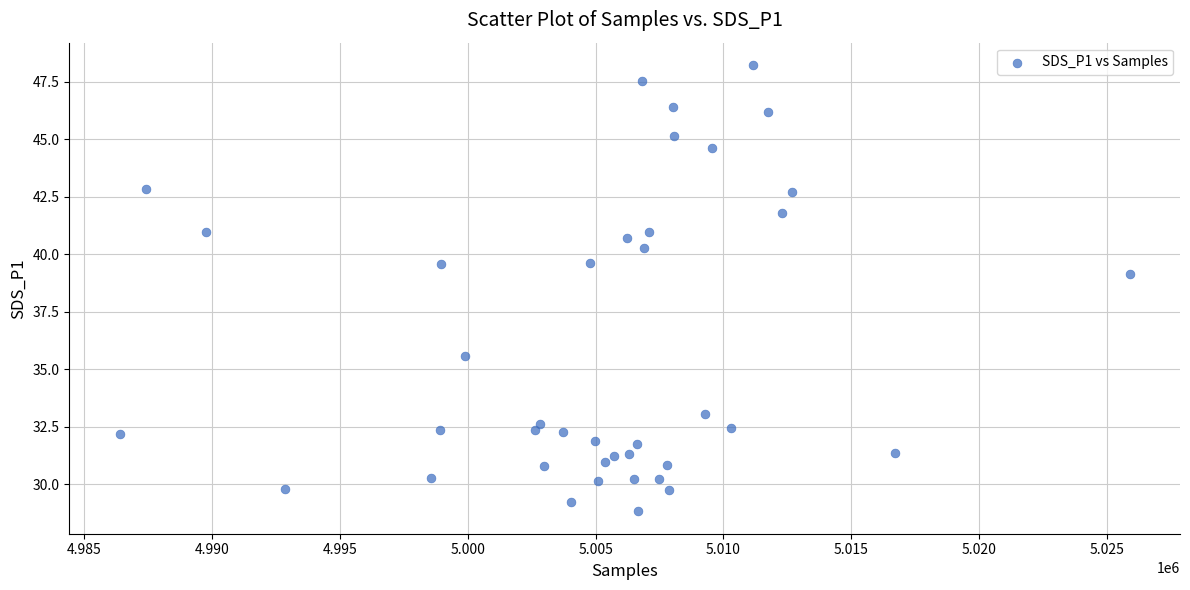

What is the range of X values (max minus min)?

39484.0